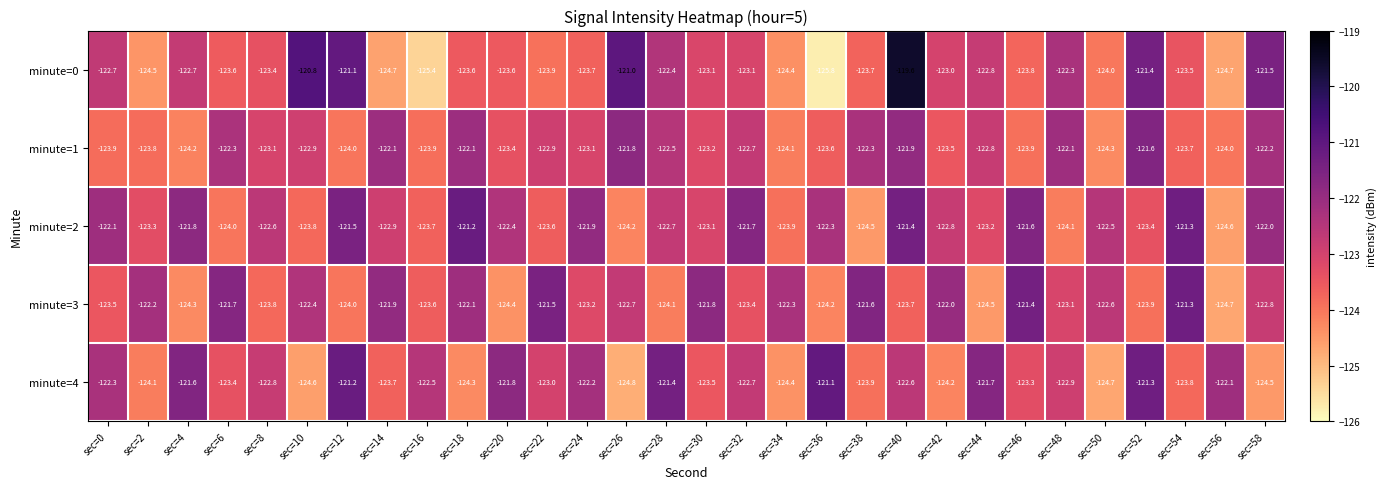

Which series changed the most between sec=26 and sec=40?

minute=2